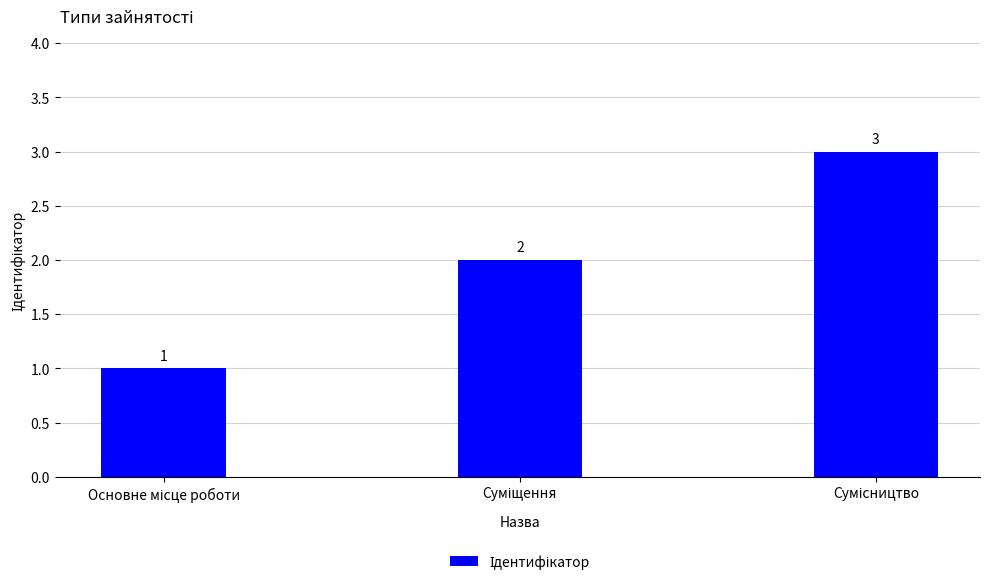

What is the maximum value shown in the chart?

3